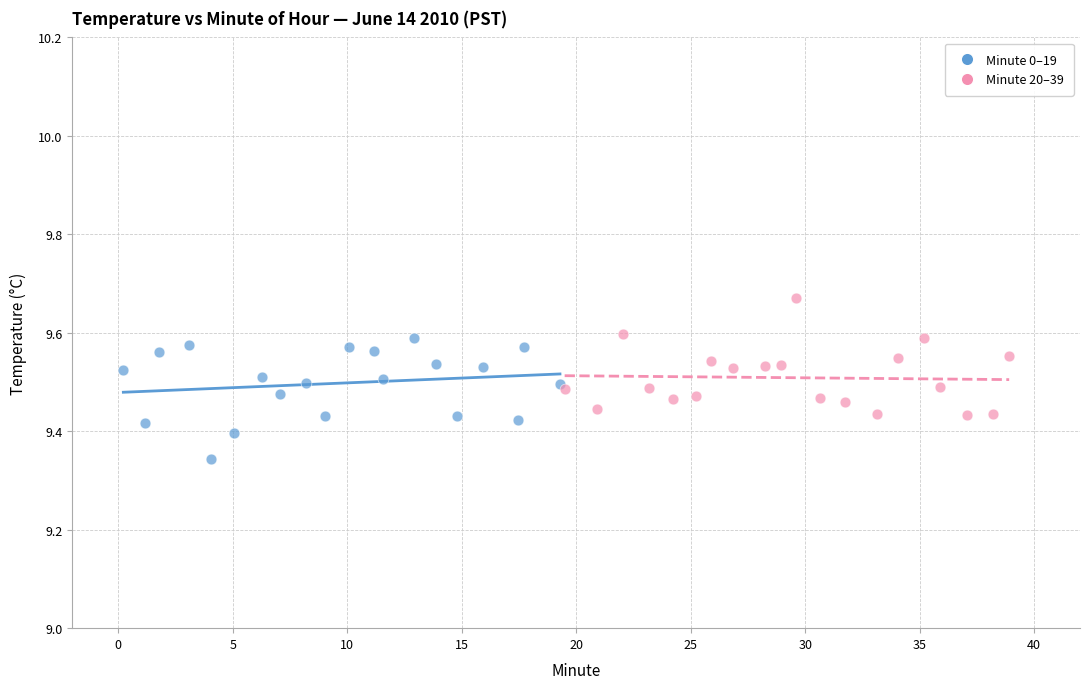

Which series contains the highest Y value?

Minute 20–39